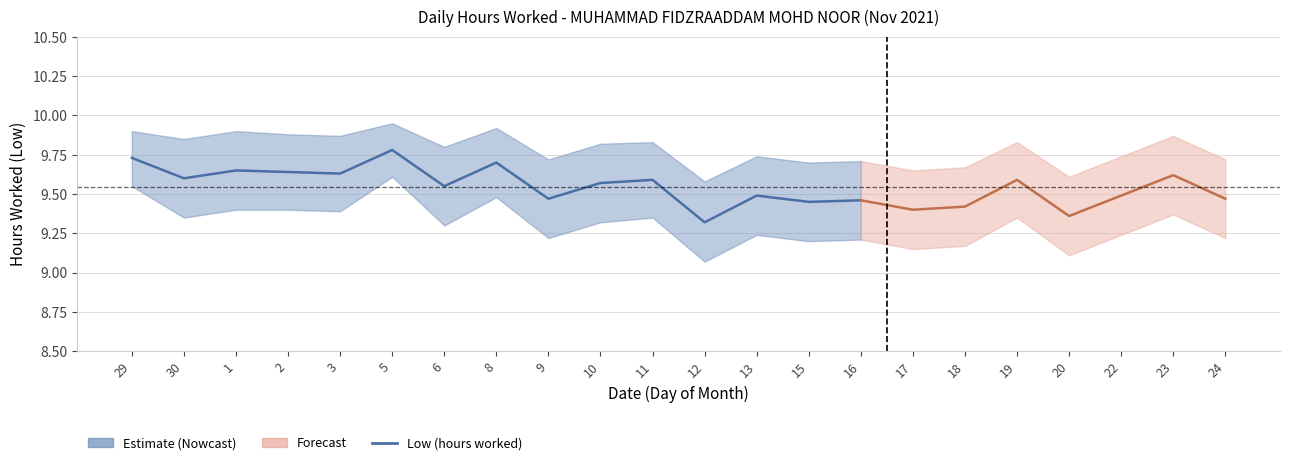

Which has a higher value, 12 or 6?

6